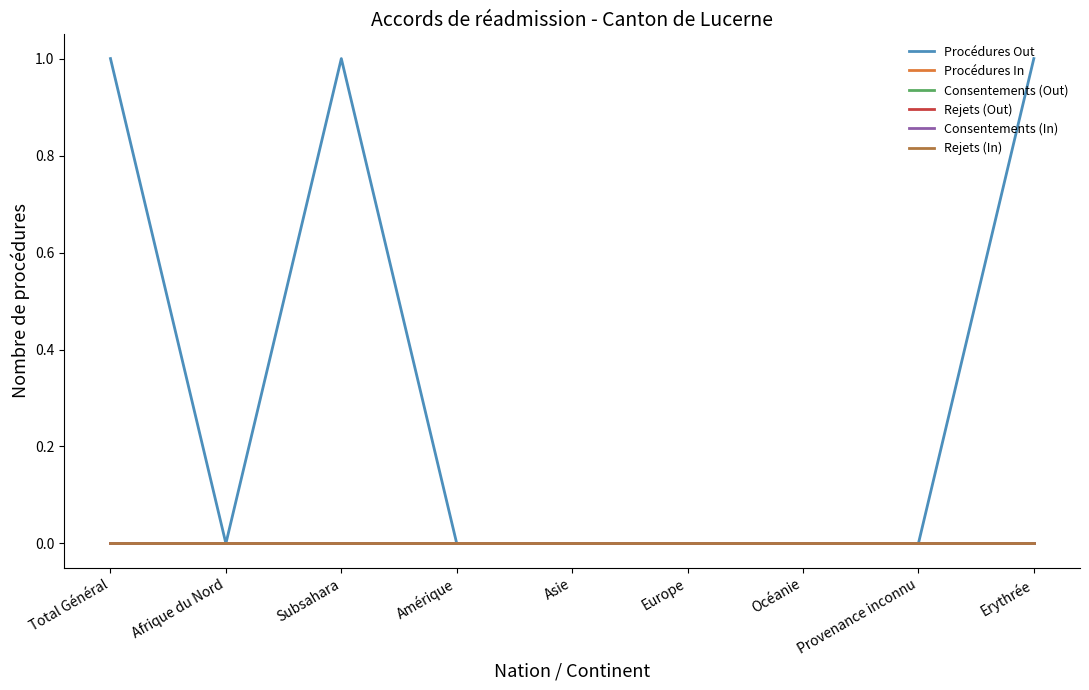

Reading left to right, extract all data points from this chart.

Procédures Out: 1	0	1	0	0	0	0	0	1
Procédures In: 0	0	0	0	0	0	0	0	0
Consentements (Out): 0	0	0	0	0	0	0	0	0
Rejets (Out): 0	0	0	0	0	0	0	0	0
Consentements (In): 0	0	0	0	0	0	0	0	0
Rejets (In): 0	0	0	0	0	0	0	0	0